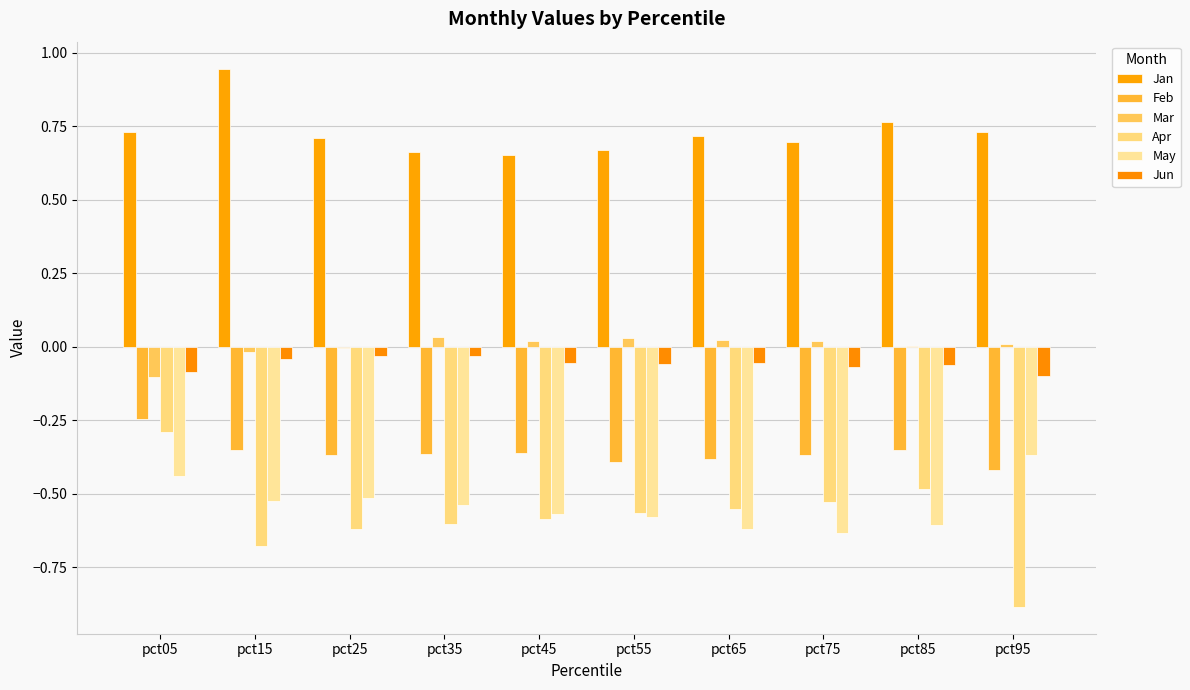

What is the value of the Apr bar at the 4th from the left?

-0.6